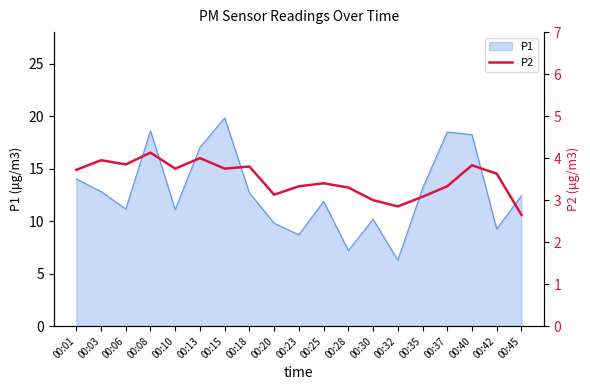

What is the maximum value for P1?

19.8